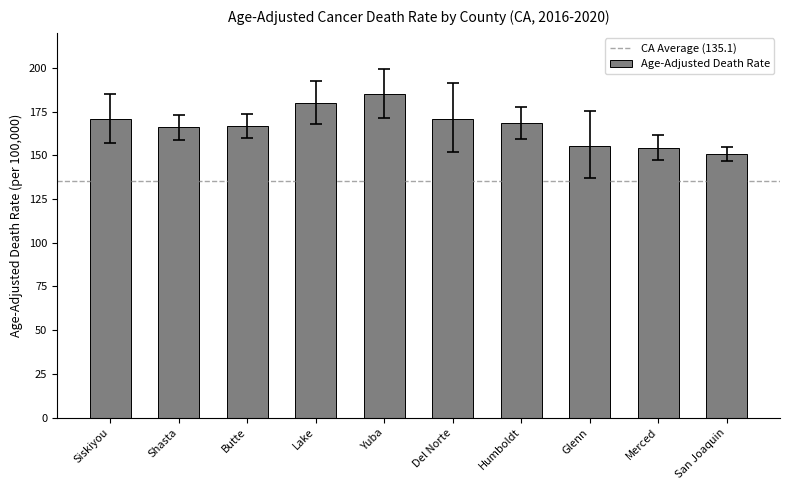

What is the maximum value shown in the chart?

184.9